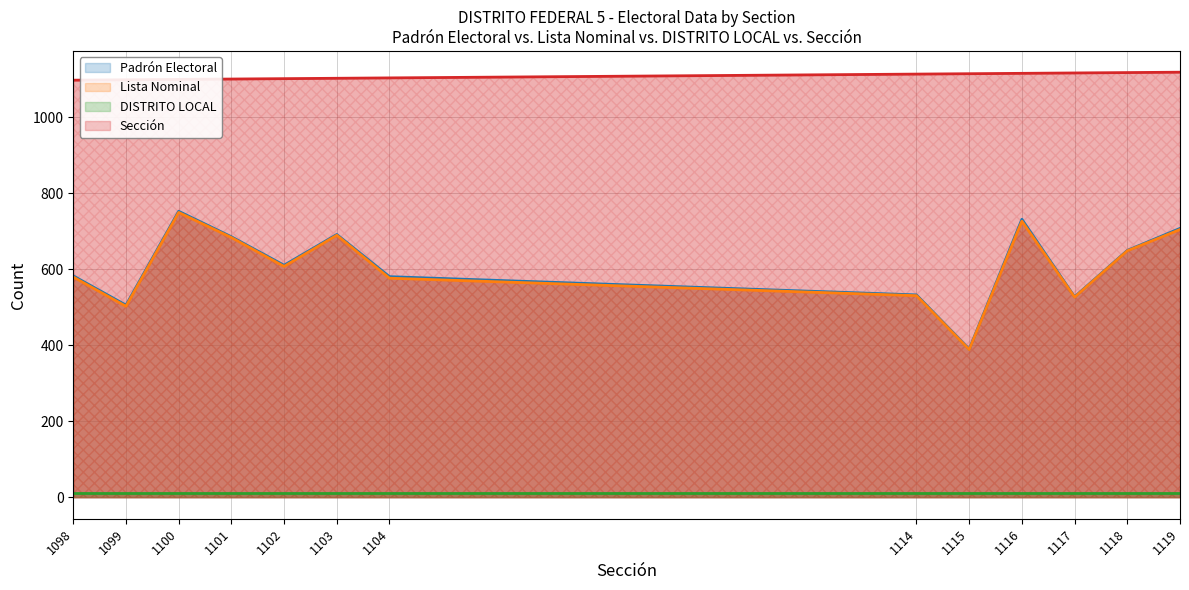

What is the lowest value of the Padrón Electoral series?

390